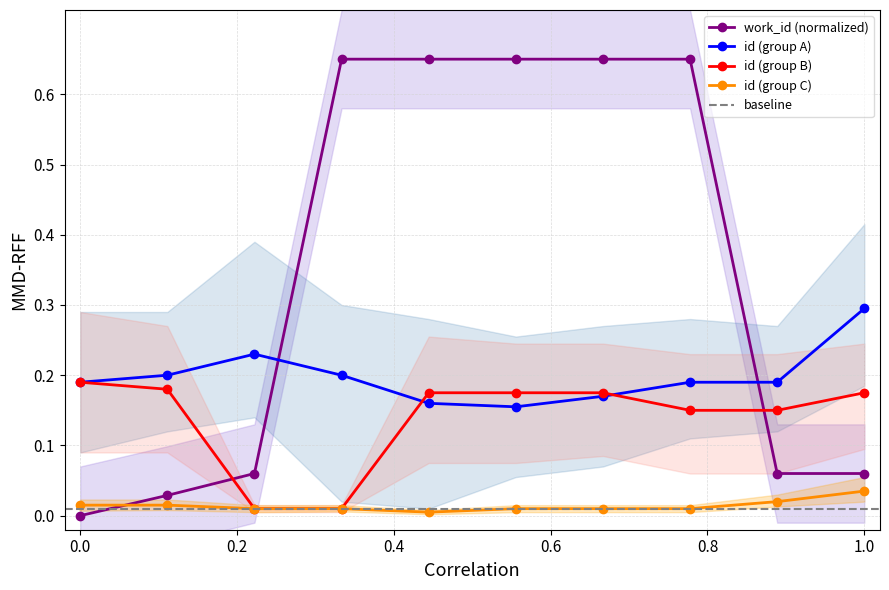

True or false: id (group A) has a value of 0.3 at 1.0.

True